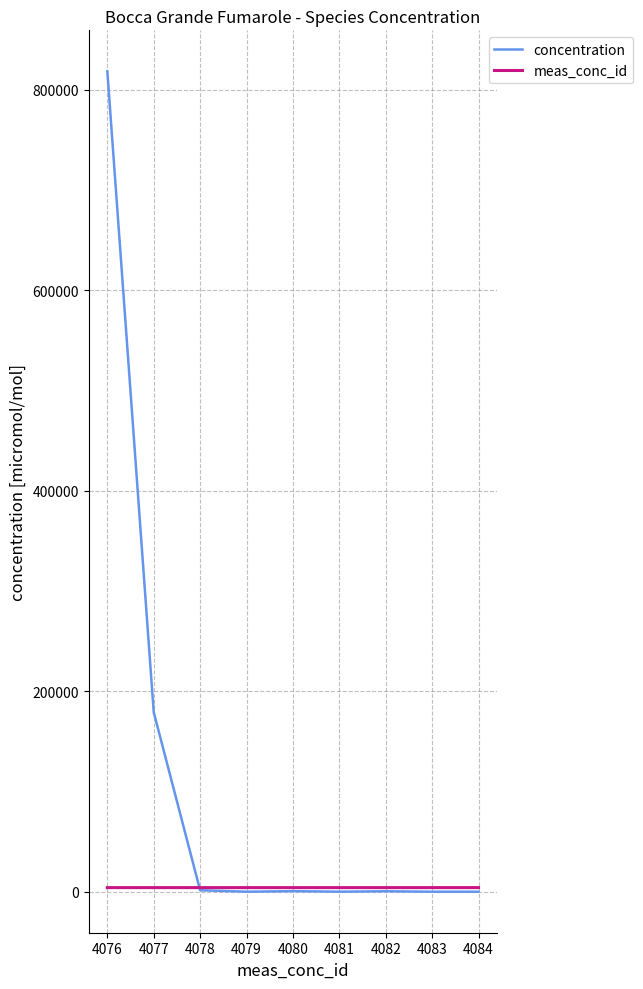

What is the maximum value shown in the chart?

818400.0